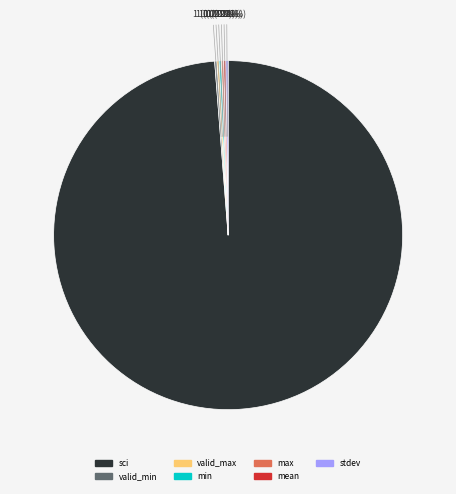

What is the largest slice in the pie chart?

sci